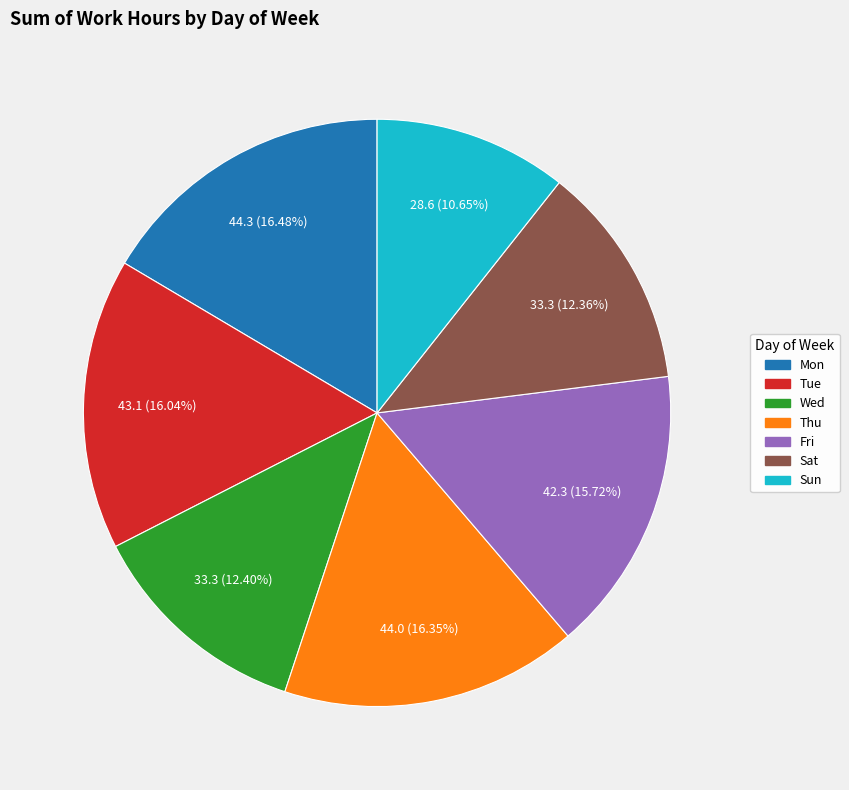

Does any single category account for the majority?

No